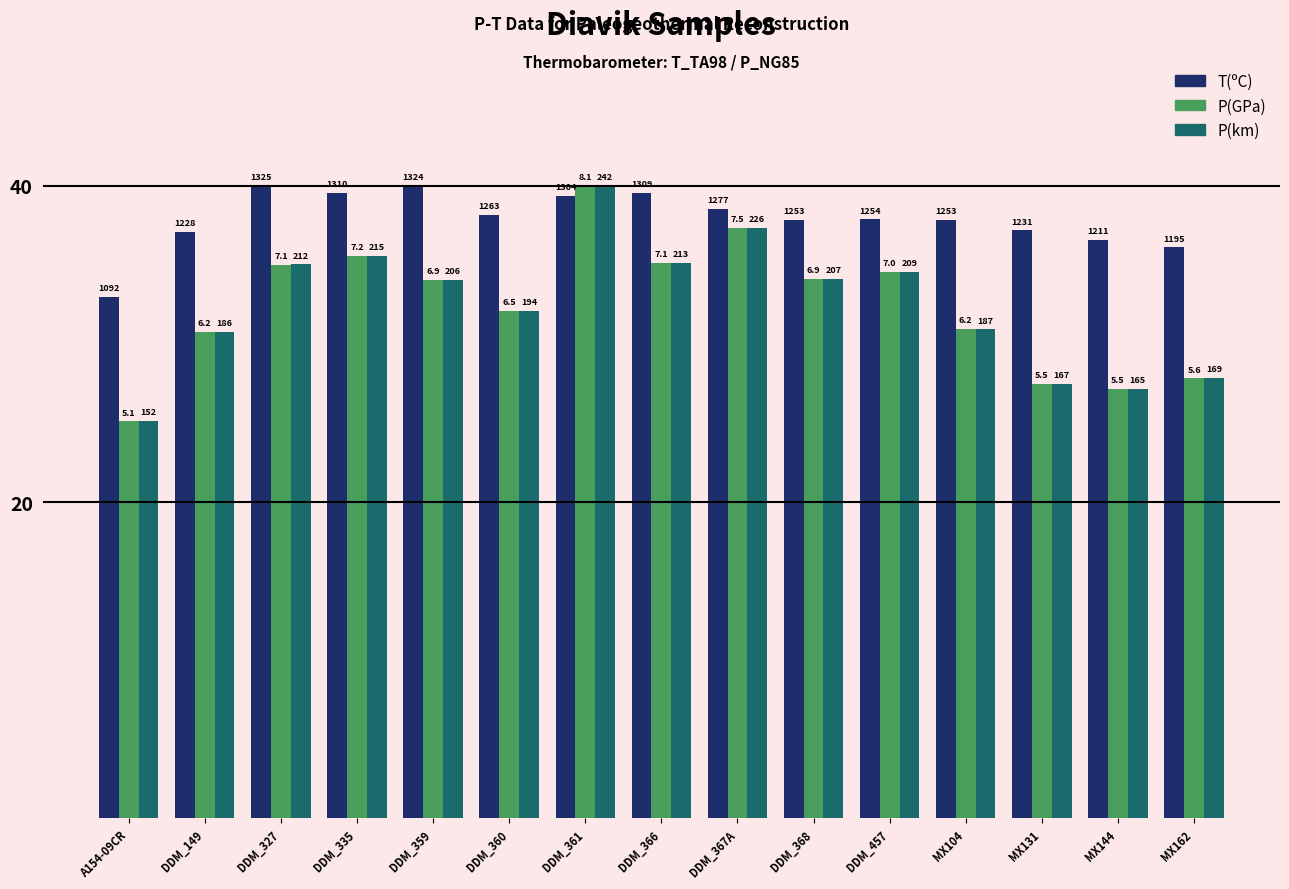

What is the label of the 14th bar from the right?

DDM_149